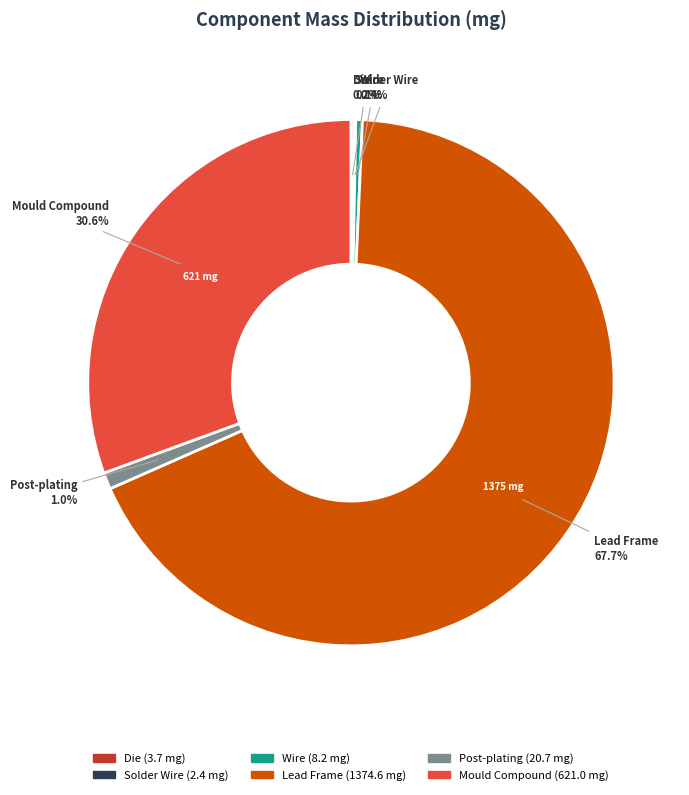

What is the ratio of the value at Lead Frame to the value at Wire?

168.5